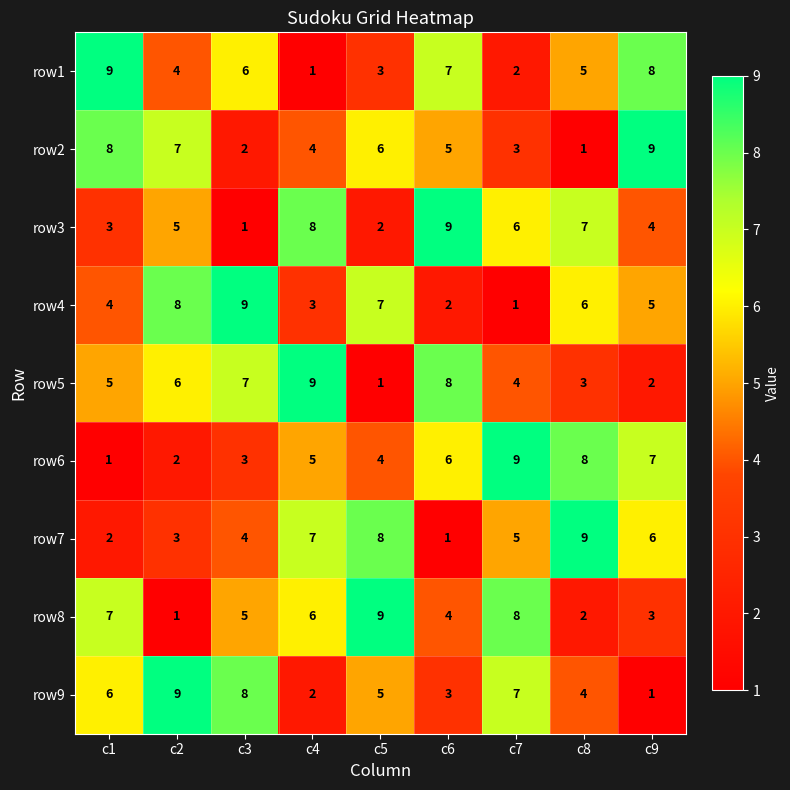

Which category has the highest value in the row1 series?

c1